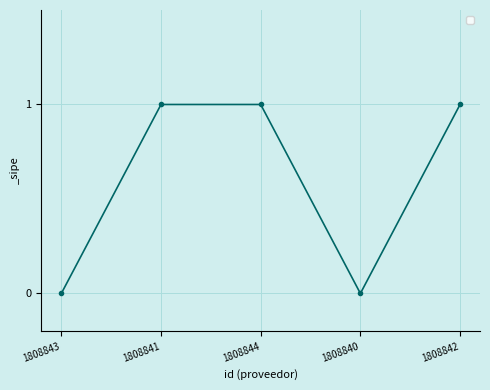

Reading left to right, extract all data points from this chart.

0	1	1	0	1